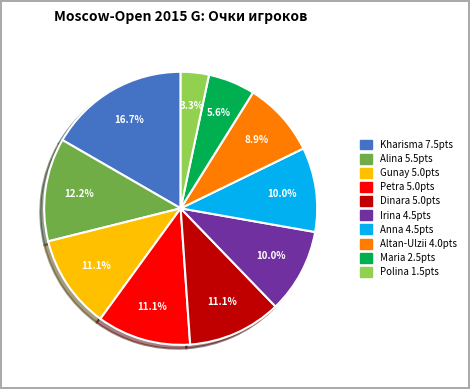

Does any single category account for the majority?

No